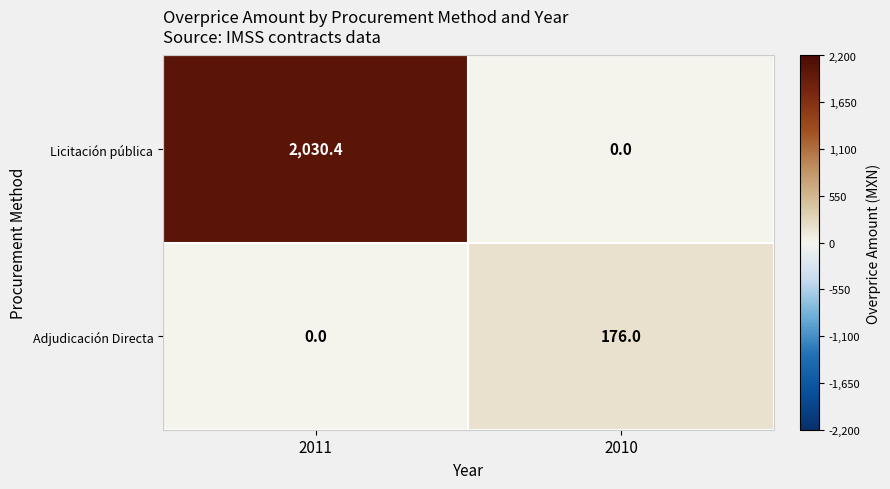

At which label does Licitación pública reach its minimum?

2010